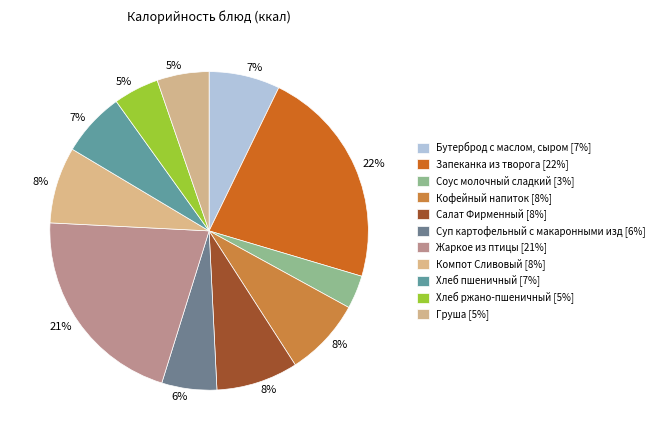

Count the number of slices in the pie.

11